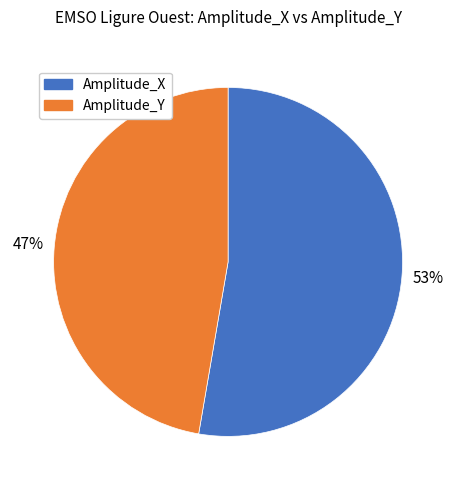

Count the number of slices in the pie.

2